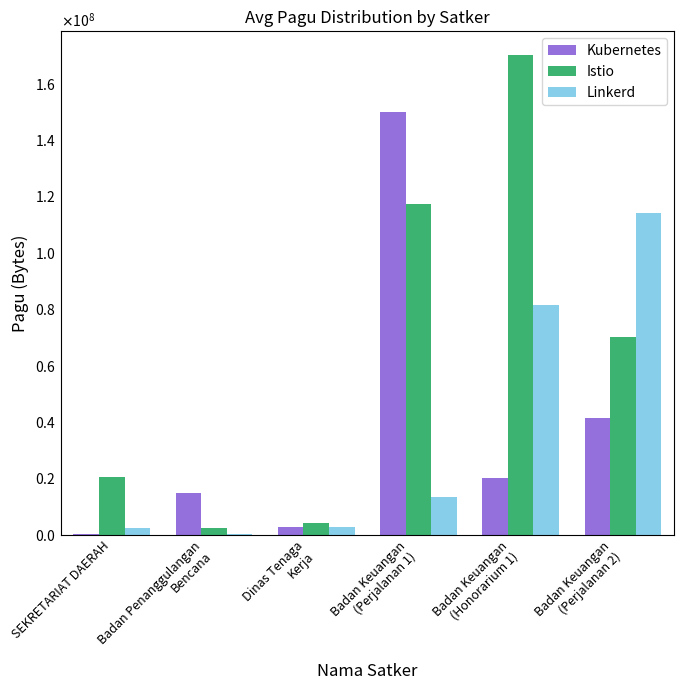

What are all the series names shown in the legend?

Kubernetes, Istio, Linkerd